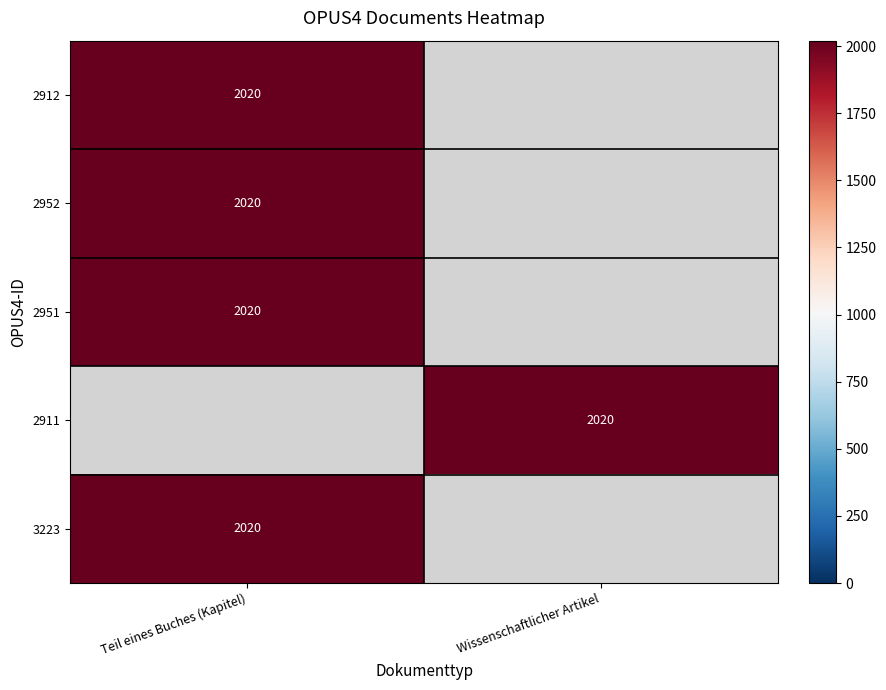

Is it true that Wissenschaftlicher Artikel equals 2020 at 2911?

True